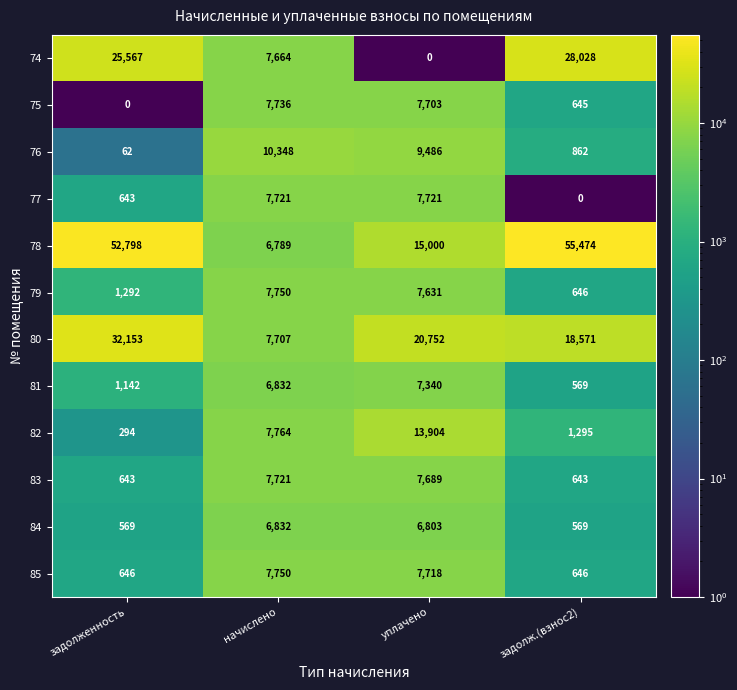

What is the greatest value displayed?

55474